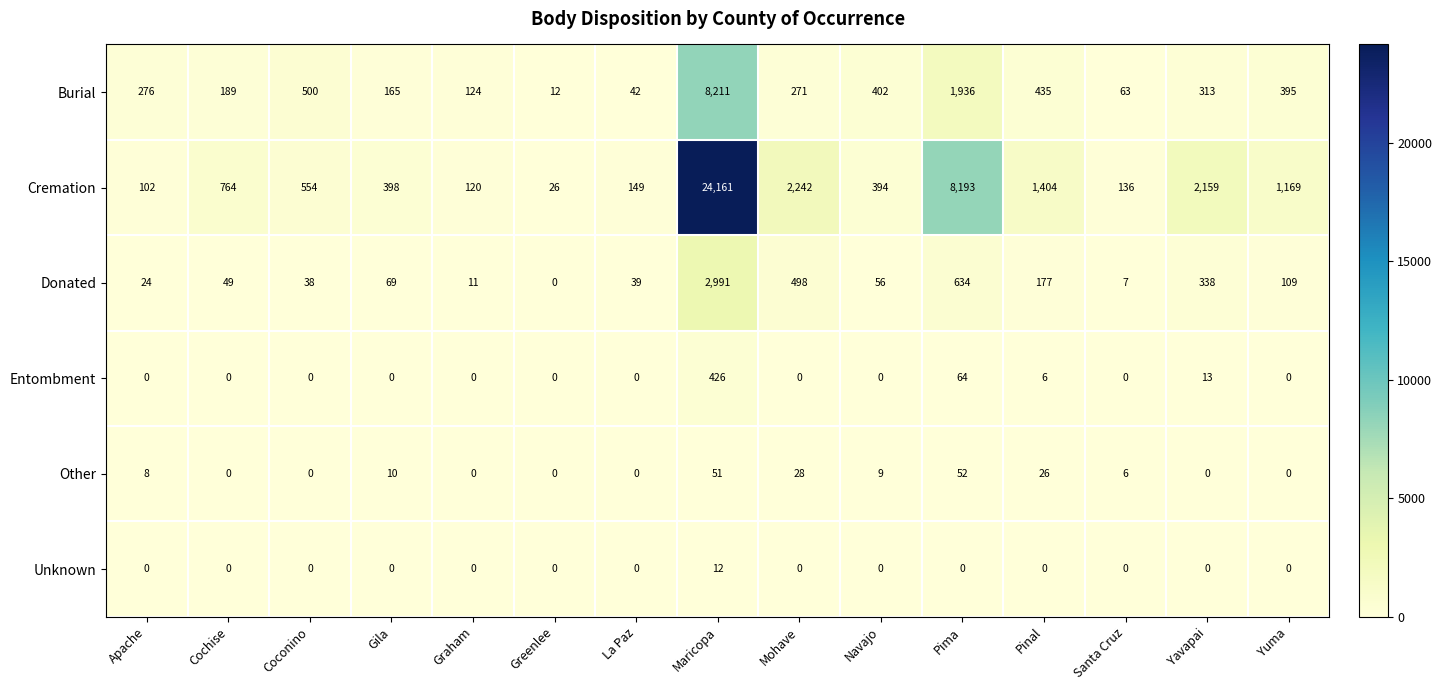

Read the Donated value at Navajo, to the nearest 100.

100